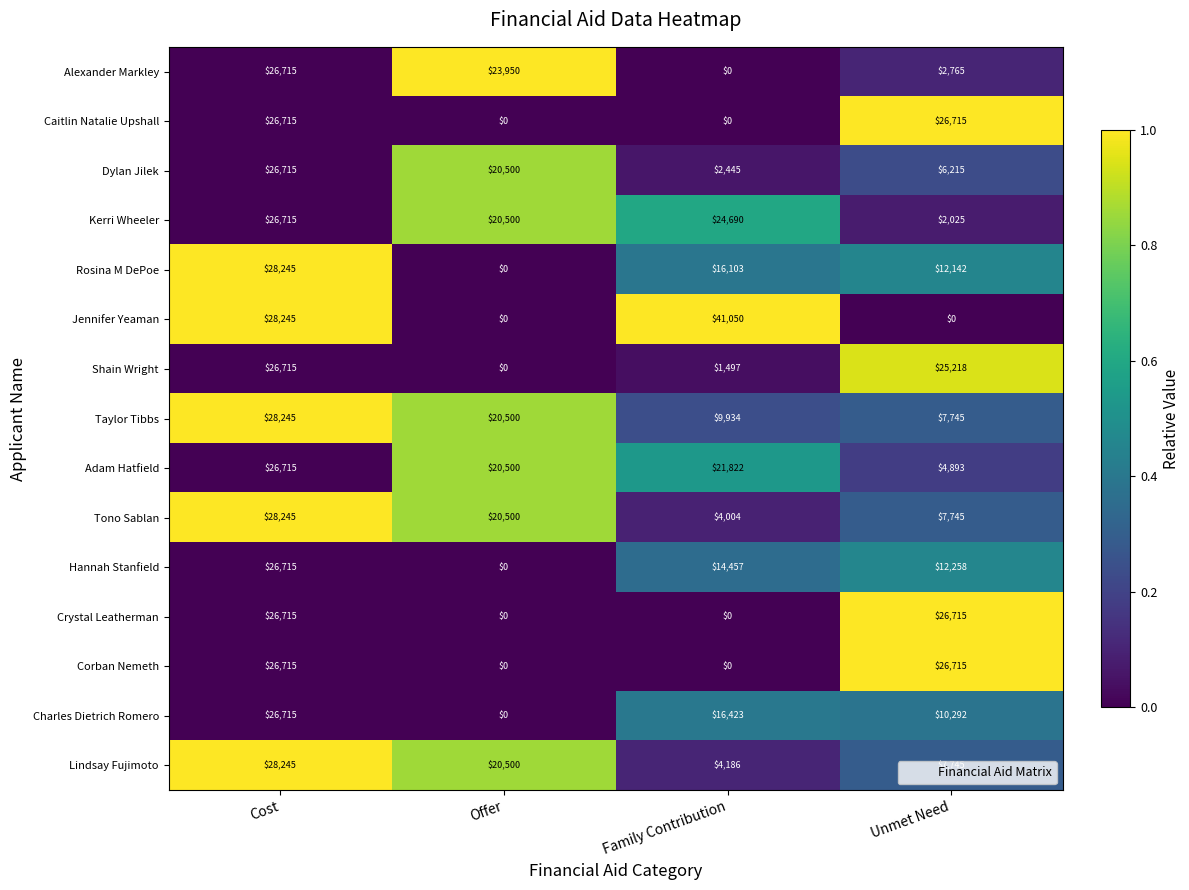

The Shain Wright series shows 26715 at Cost. True or false?

True